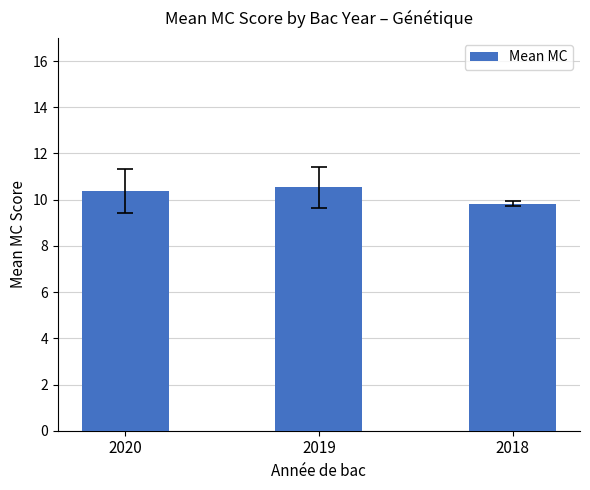

What is the approximate value at 2019?

10.5